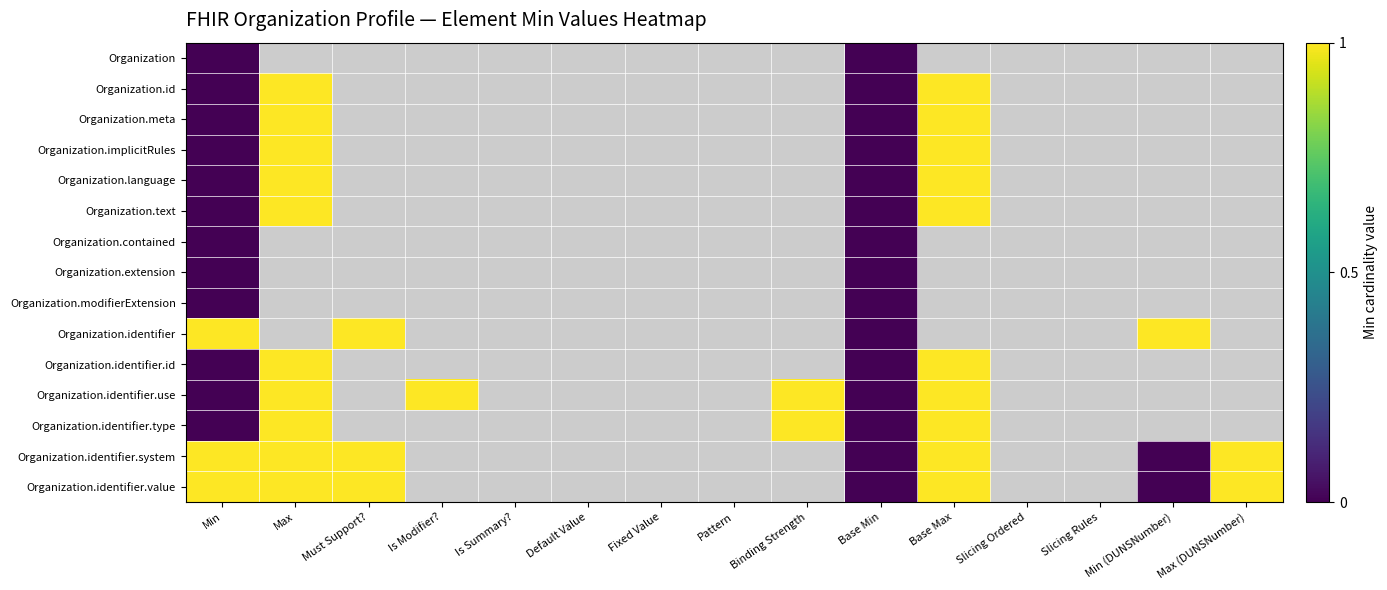

List the labels in order of Organization.contained value, largest first.

Min, Max, Must Support?, Is Modifier?, Is Summary?, Default Value, Fixed Value, Pattern, Binding Strength, Base Min, Base Max, Slicing Ordered, Slicing Rules, Min (DUNSNumber), Max (DUNSNumber)